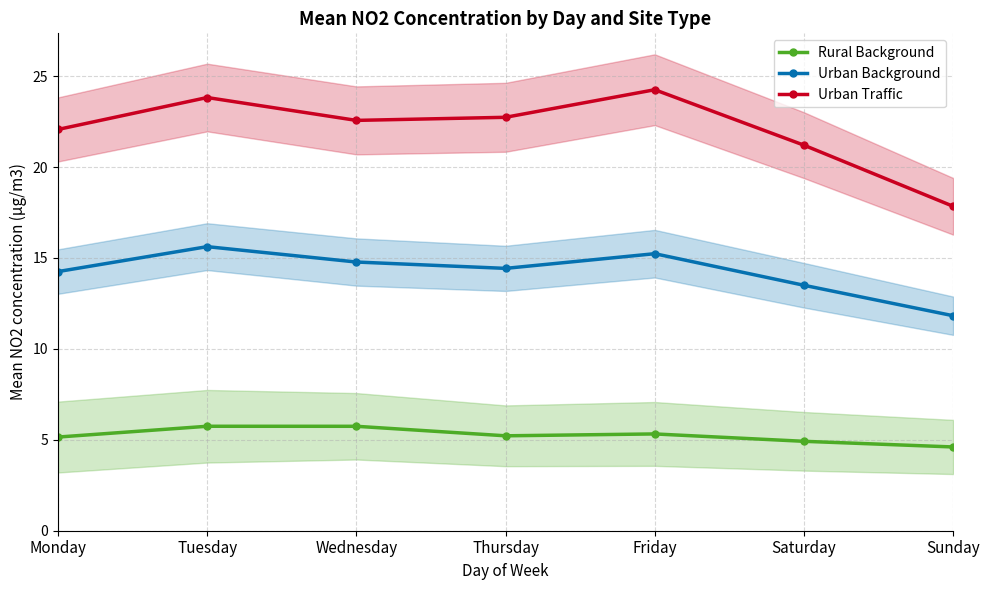

Reading left to right, extract all data points from this chart.

Rural Background: Monday=5.2	Tuesday=5.7	Wednesday=5.7	Thursday=5.2	Friday=5.3	Saturday=4.9	Sunday=4.6
Urban Background: Monday=14.3	Tuesday=15.6	Wednesday=14.8	Thursday=14.4	Friday=15.2	Saturday=13.5	Sunday=11.8
Urban Traffic: Monday=22.1	Tuesday=23.8	Wednesday=22.6	Thursday=22.7	Friday=24.3	Saturday=21.2	Sunday=17.8